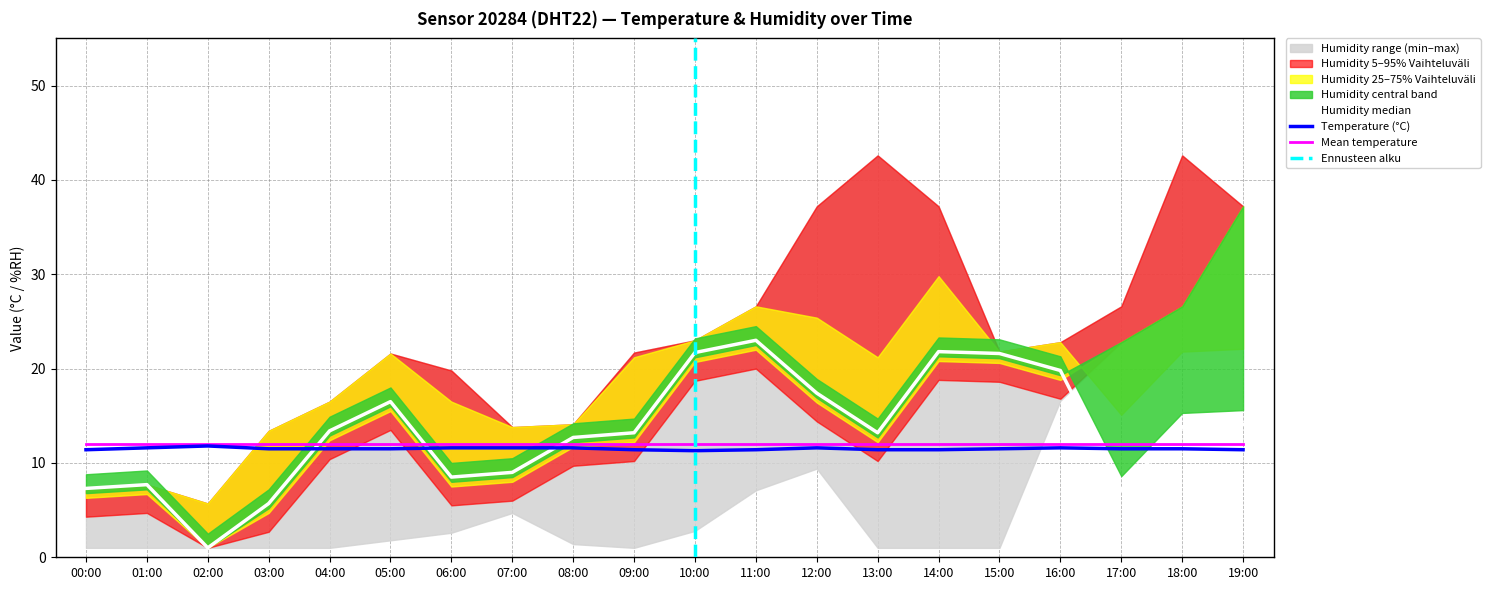

At which category does the chart reach its peak across all series?

11:00